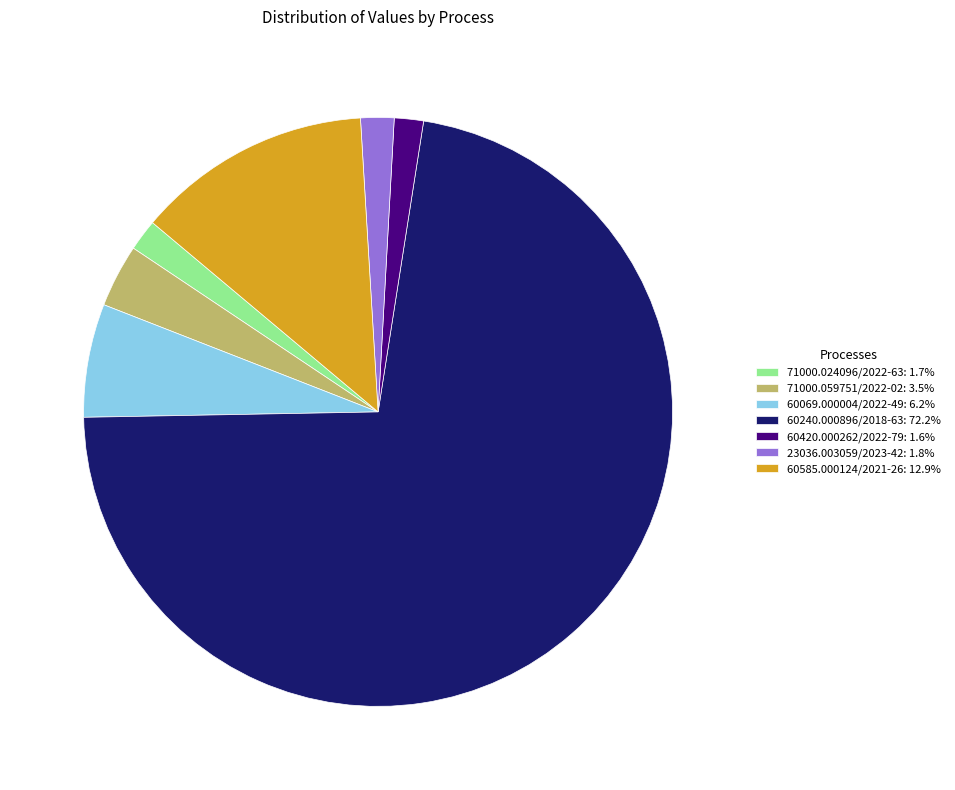

Is the sum of 71000.024096/2022-63: 1.7% and 60585.000124/2021-26: 12.9% greater than half?

No